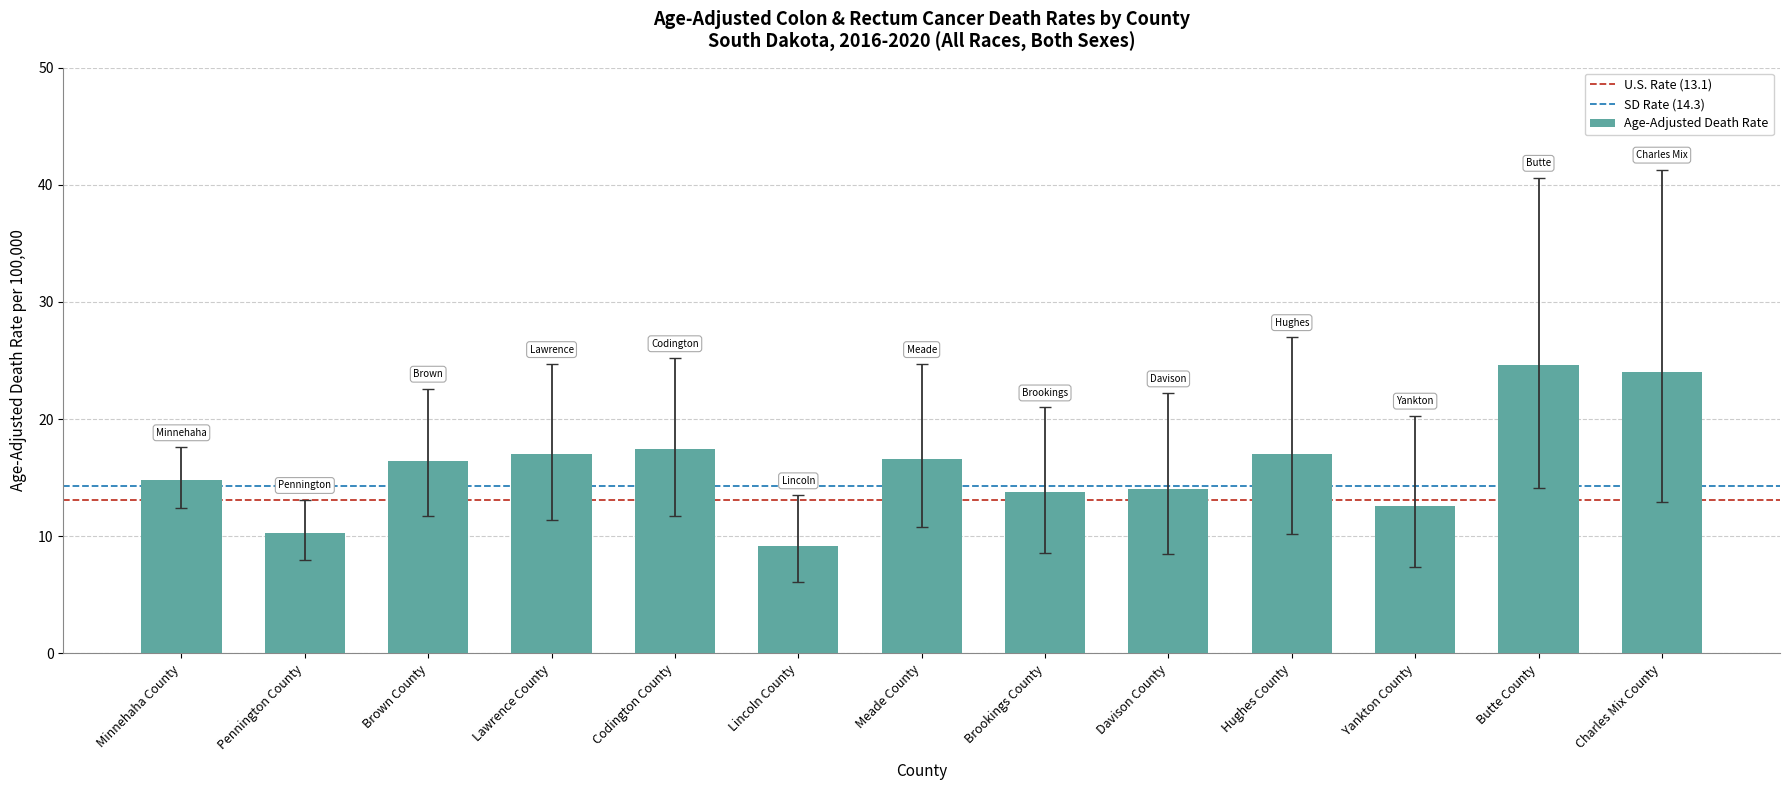

What is the change in value from Lawrence County to Lincoln County?

-7.8